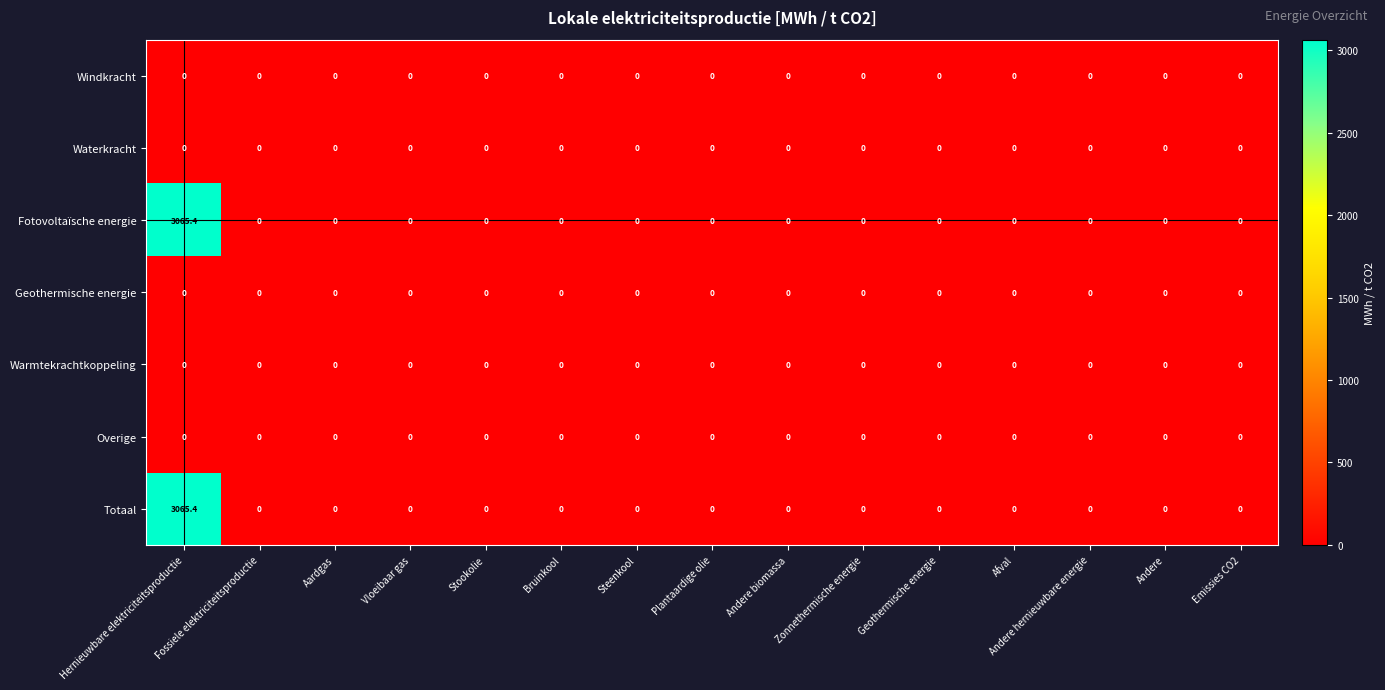

What is the spread (max minus min) of values at Hernieuwbare elektriciteitsproductie?

3065.4